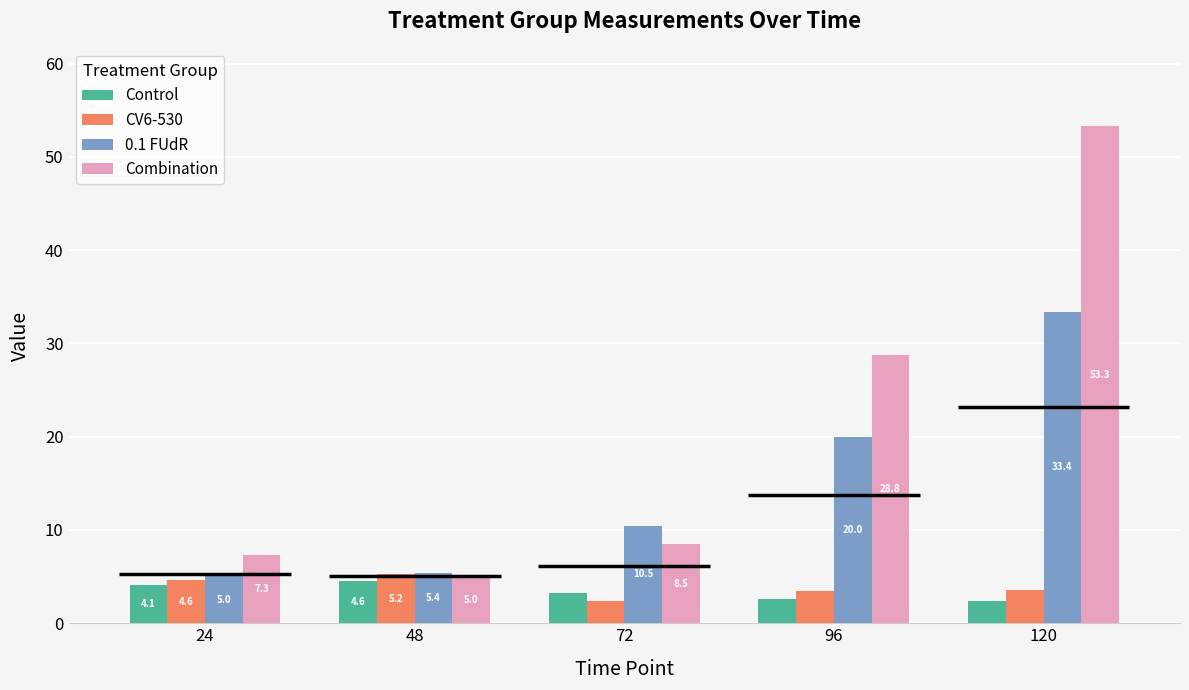

What is the approximate value of Combination at 48?

5.0